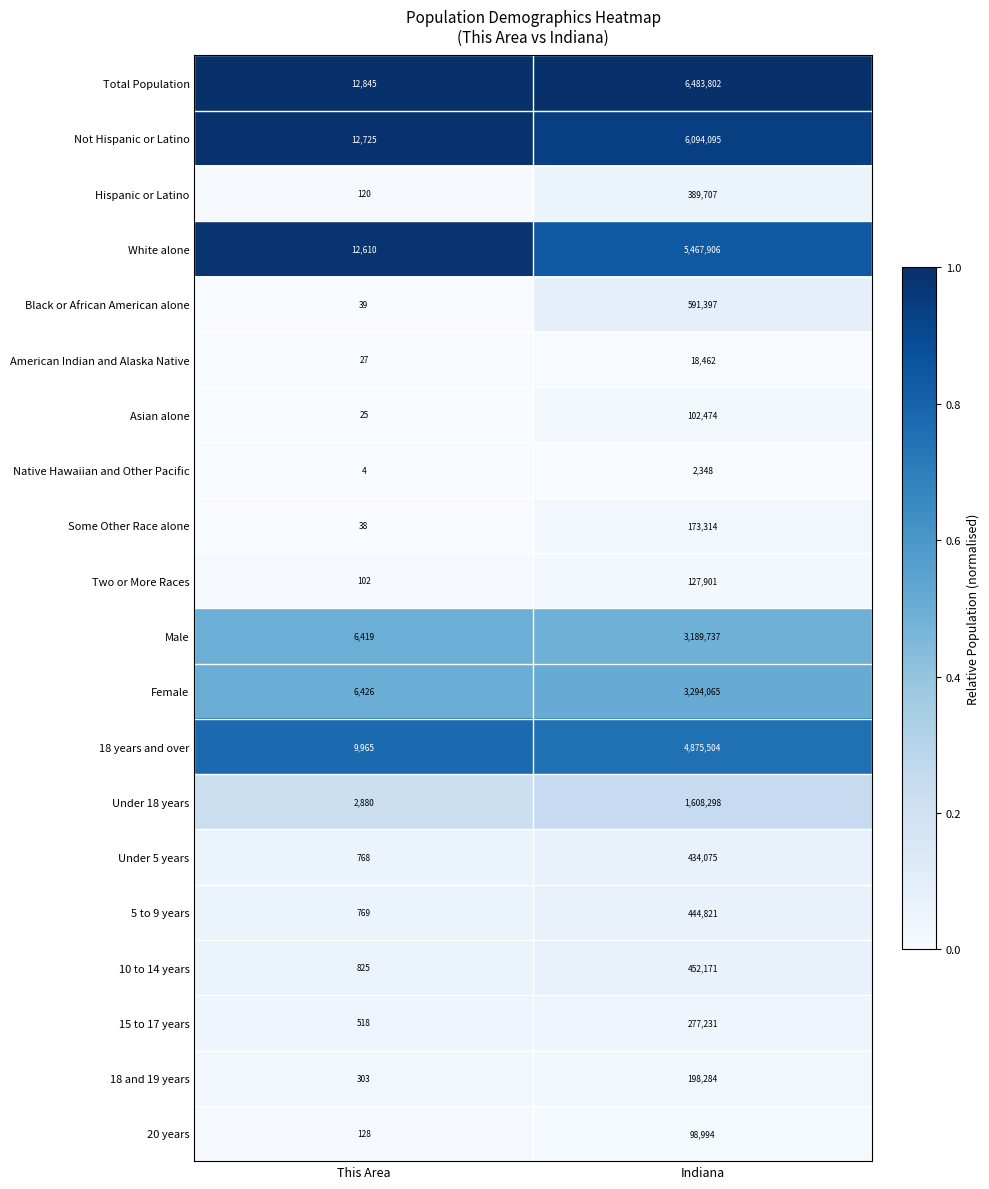

Is it true that Male equals 3189737 at Indiana?

True